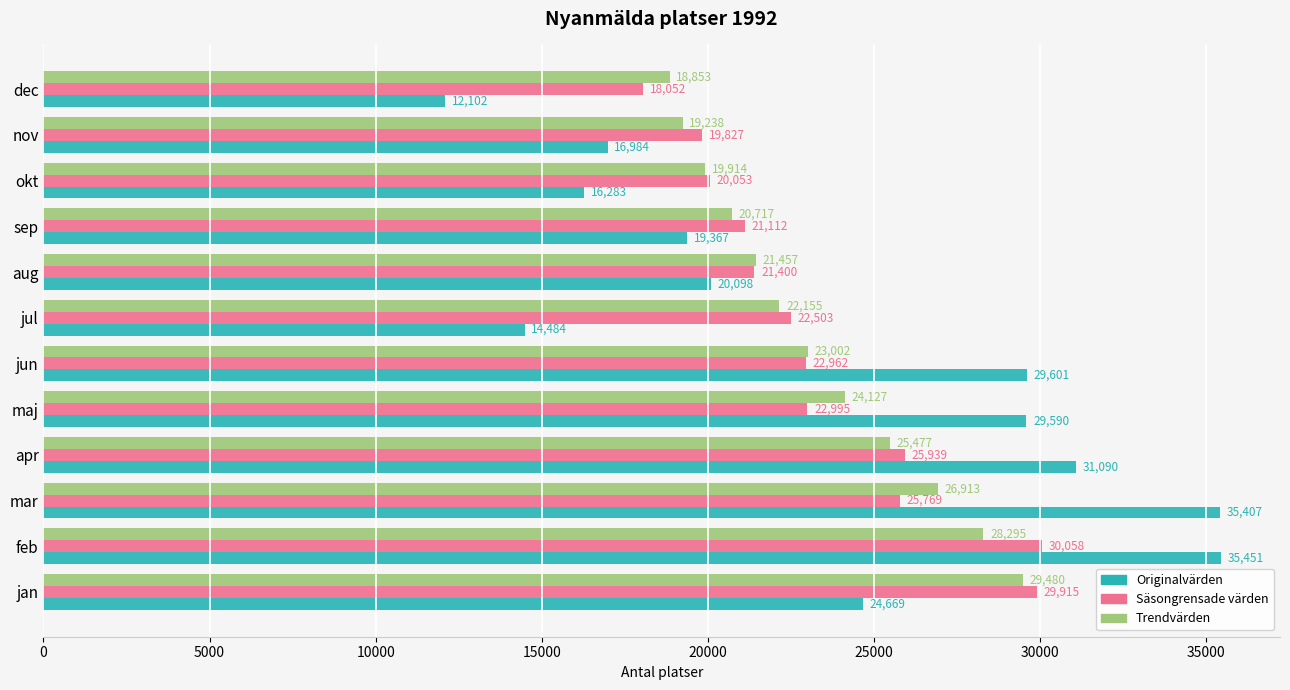

True or false: Säsongrensade värden has a value of 18052.6 at dec.

True